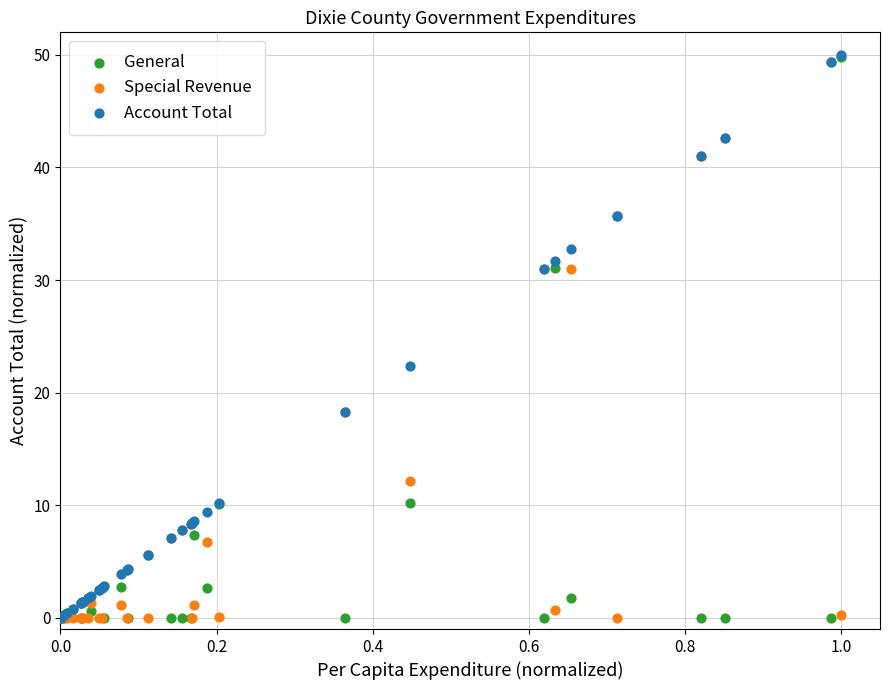

In the Account Total series, what Y value is closest to 25?

22.4